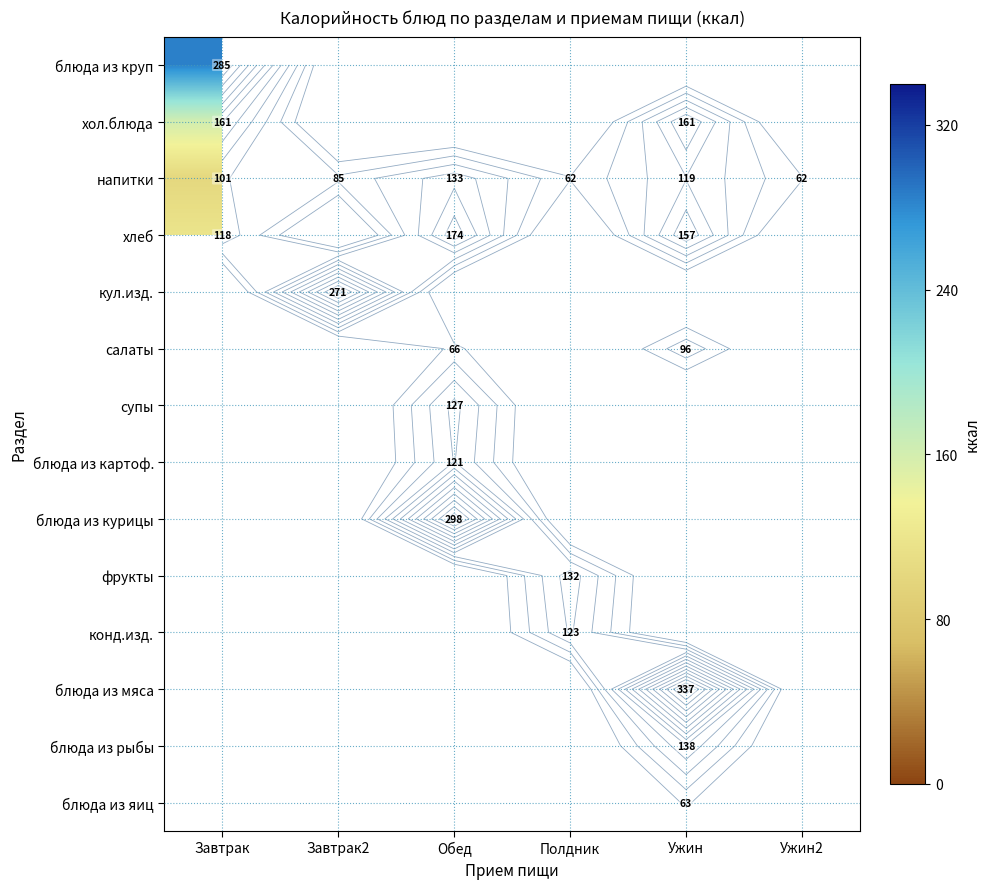

True or false: хлеб has a value of 0 at Полдник.

True